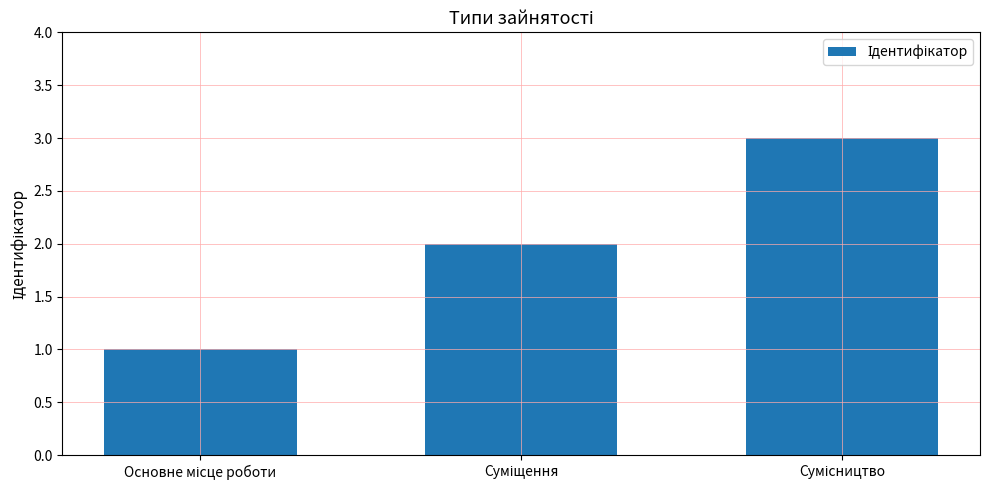

What is the average value?

2